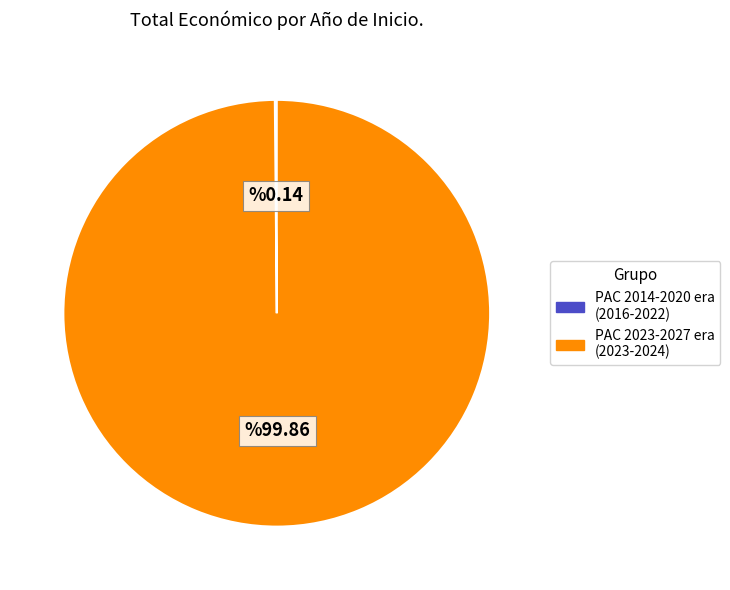

Does any single category account for the majority?

Yes